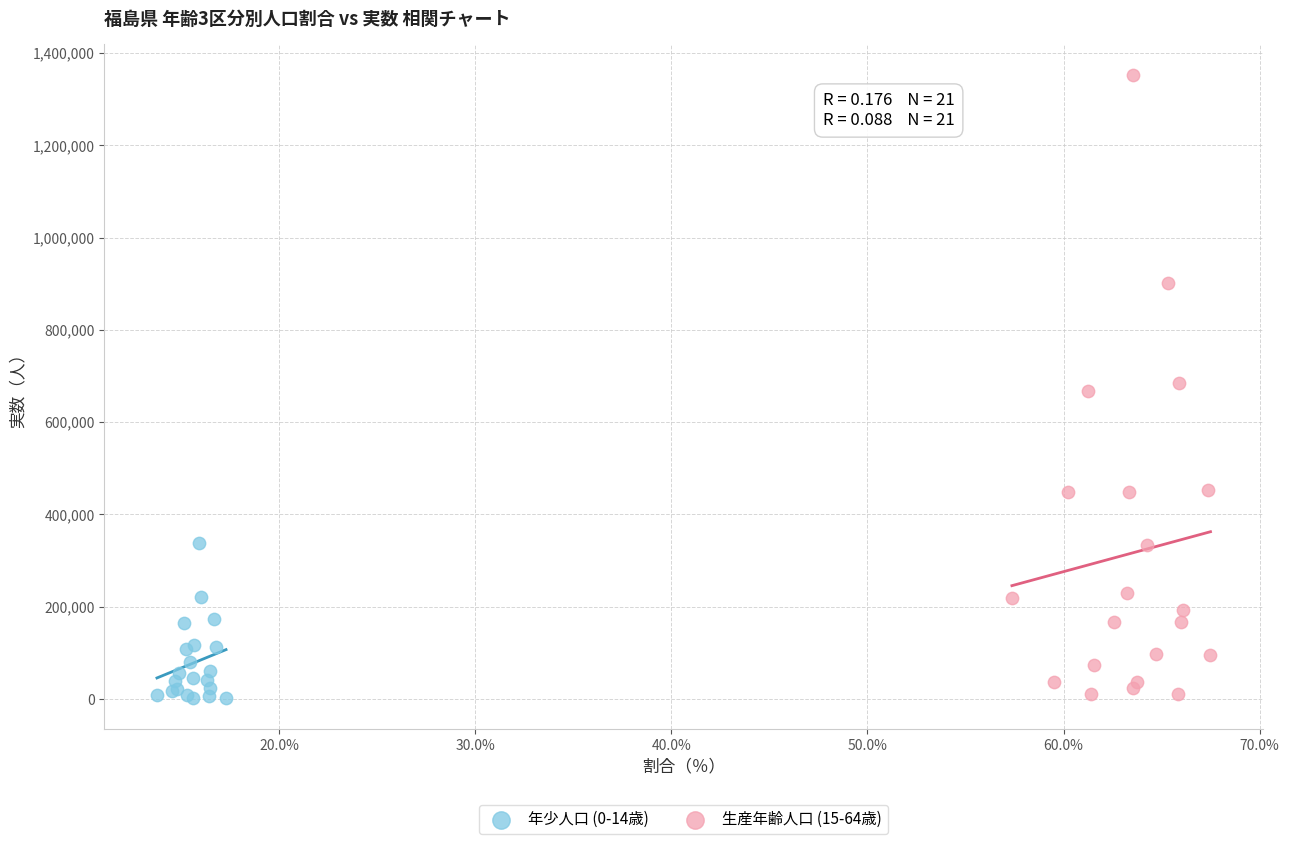

Which series reaches the maximum Y coordinate?

生産年齢人口 (15-64歳)